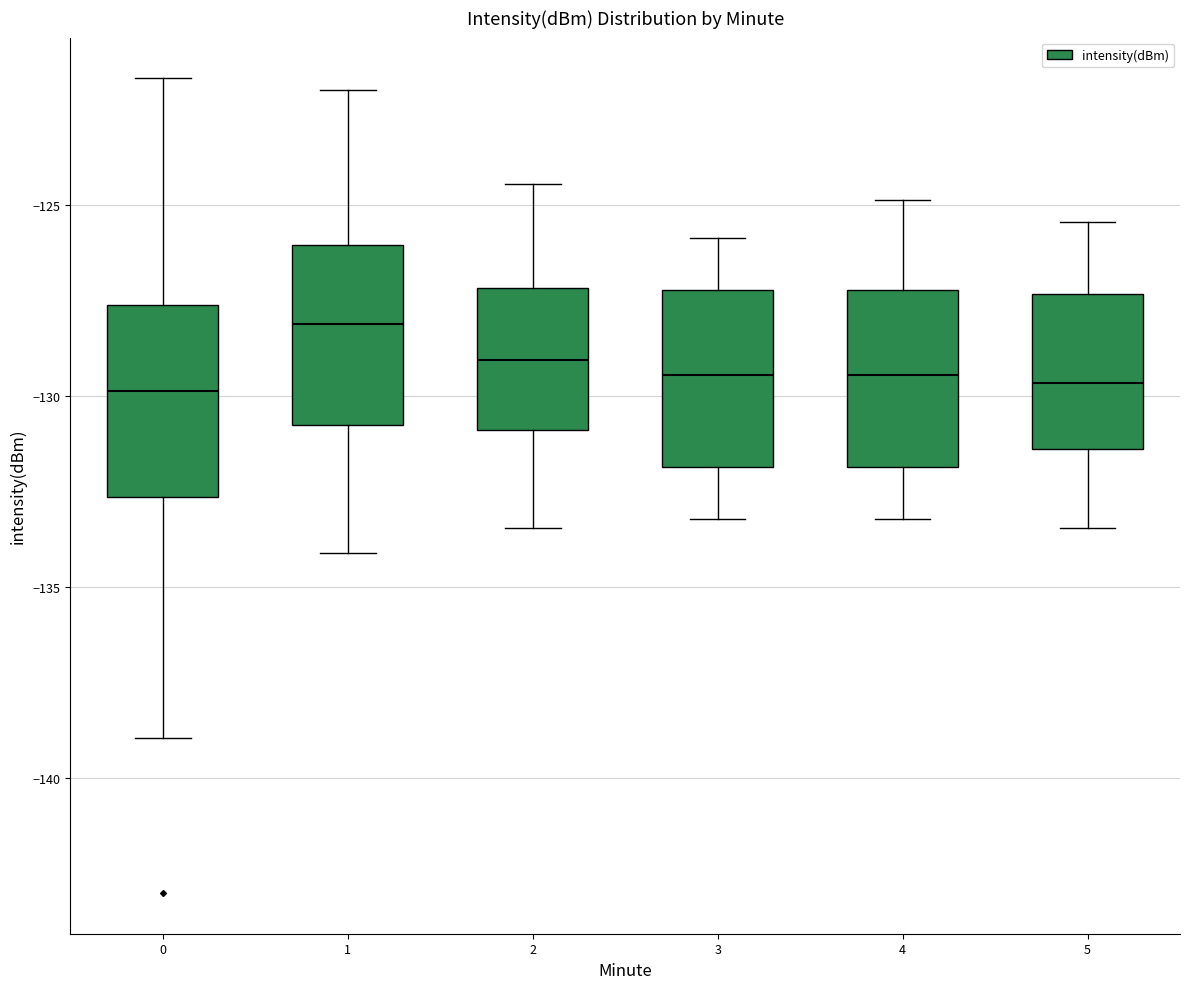

Which box has the highest median line?

1